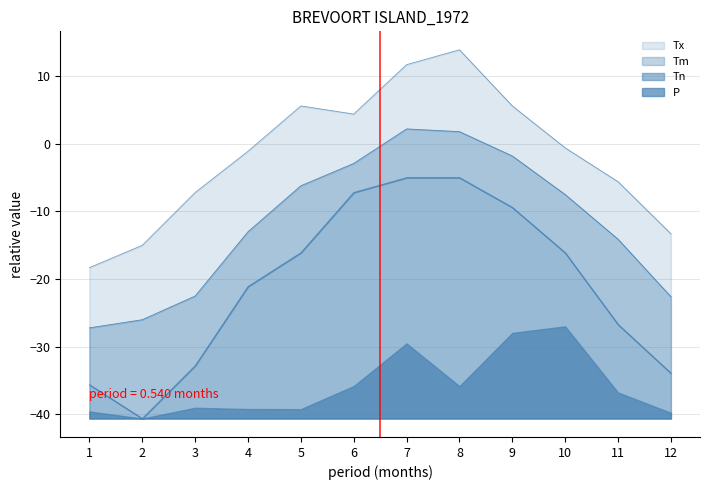

What is the greatest value displayed?

13.9